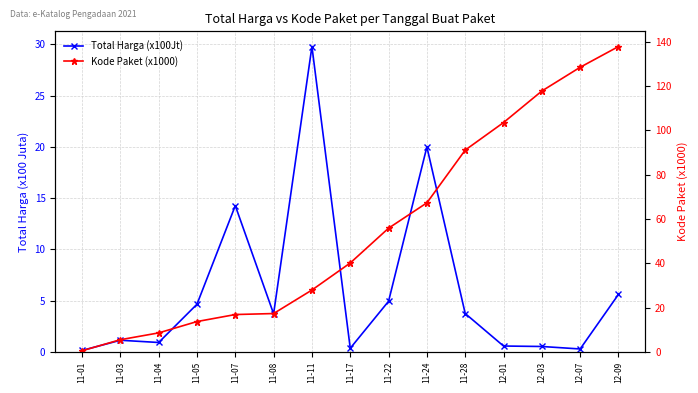

What is the difference between the maximum and minimum values in the Kode Paket (x1000) series?

137.4